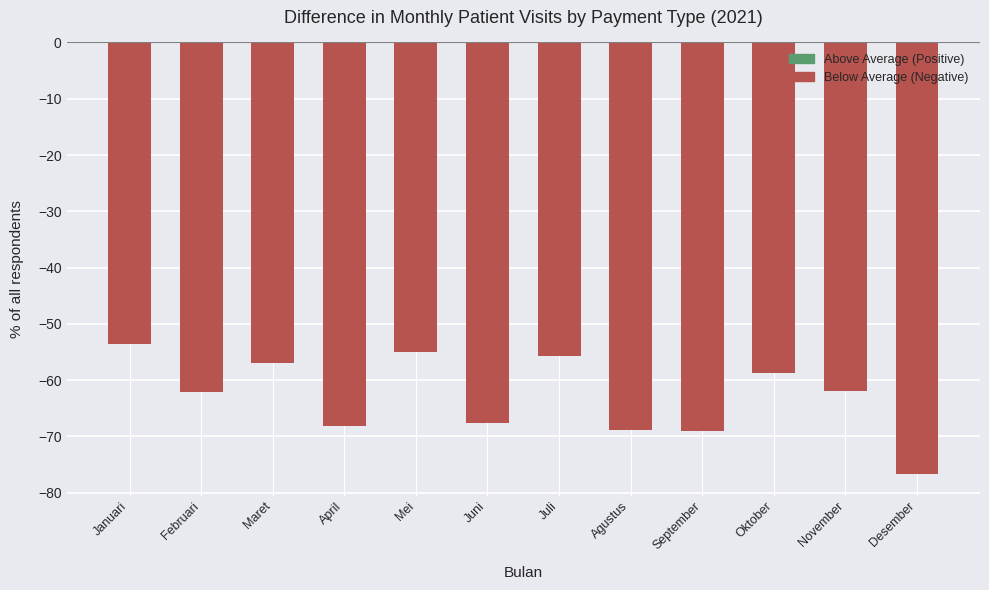

Where does the data first go above -61?

Januari